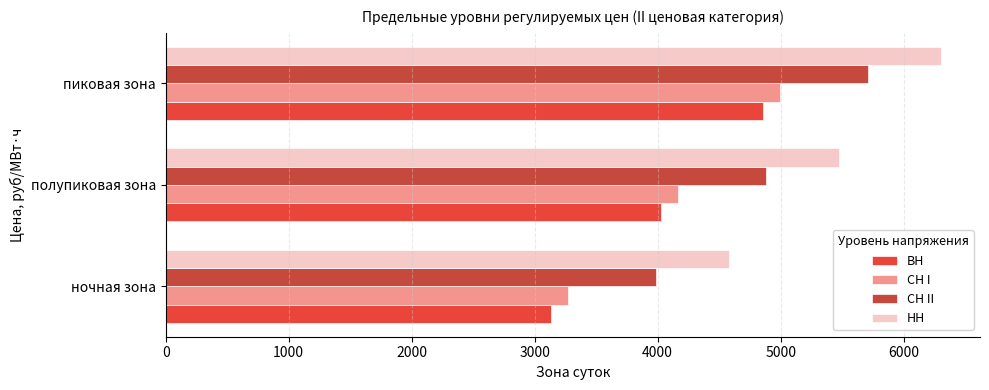

What is the total value across all series at пиковая зона?

21865.9